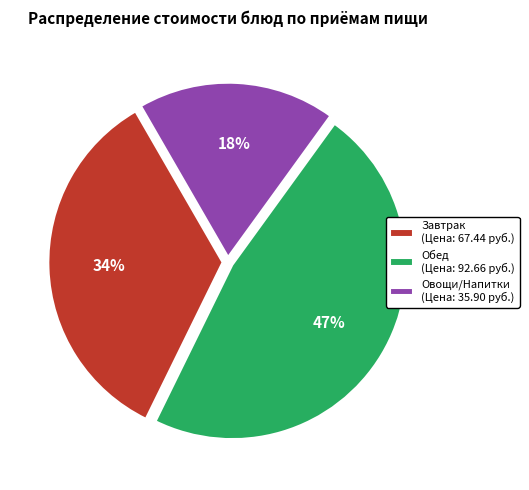

Is Завтрак (Цена: 67.44 руб.) the majority of the pie?

No